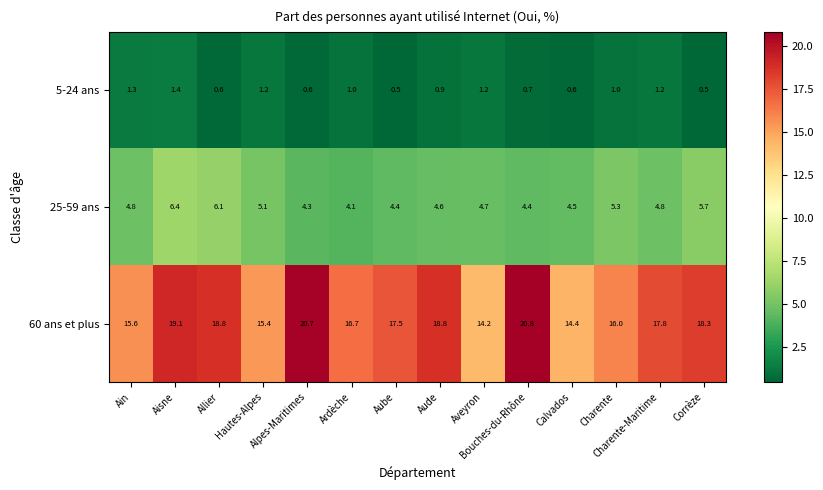

Rank the series by their average value, from lowest to highest.

5-24 ans, 25-59 ans, 60 ans et plus